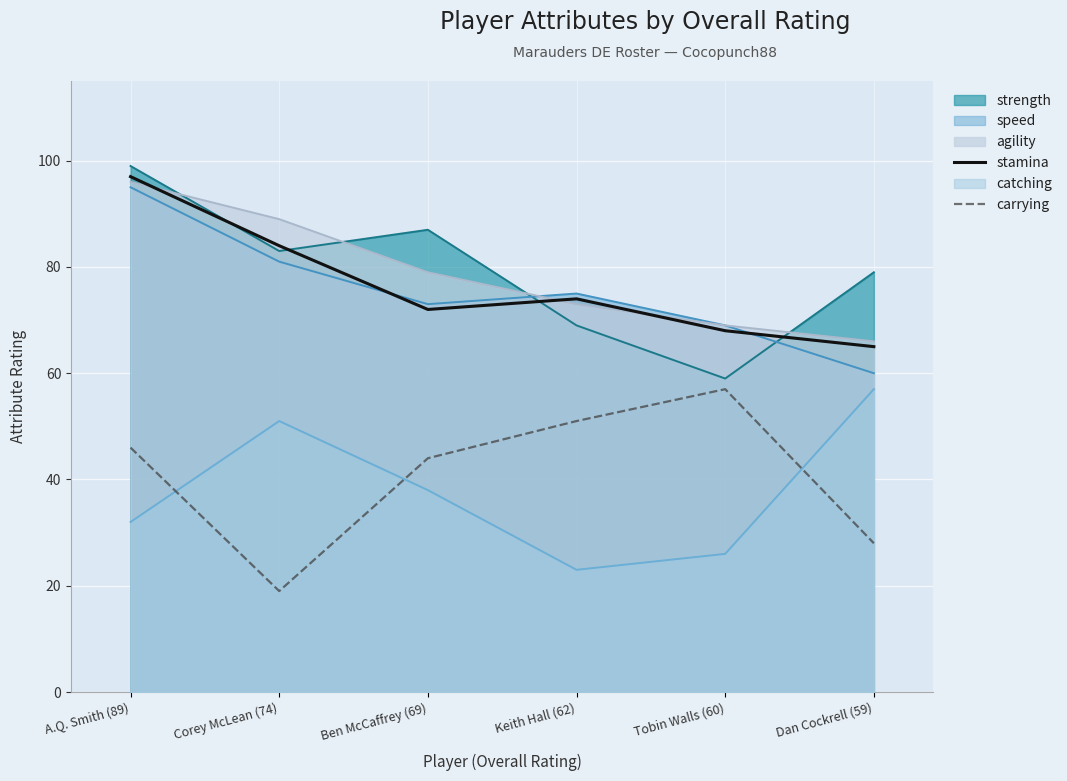

Is the value of carrying at Tobin Walls (60) greater than the value of speed at A.Q. Smith (89)?

No